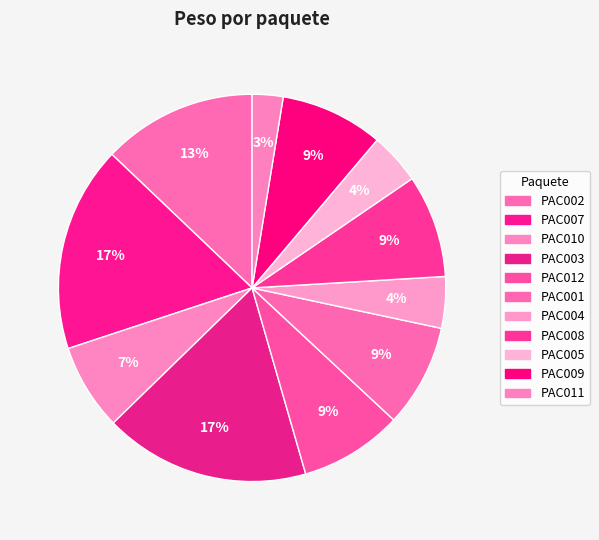

Is there a majority slice in this chart?

No